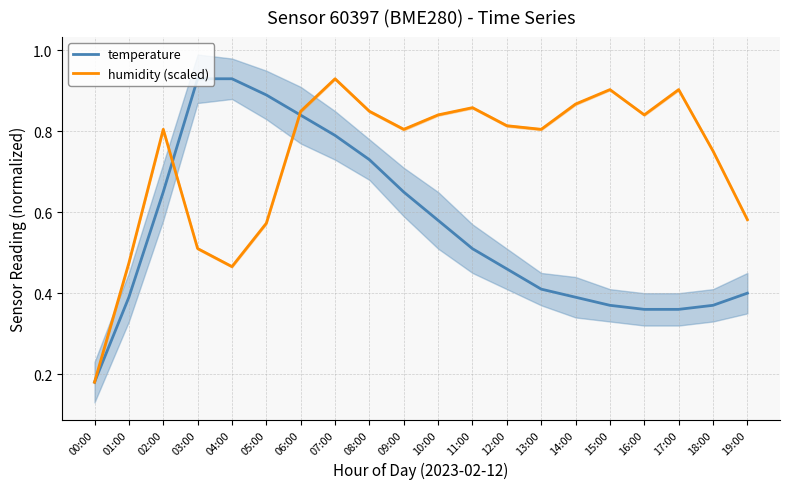

What is the value of the temperature point at the 9th from the left?

0.7